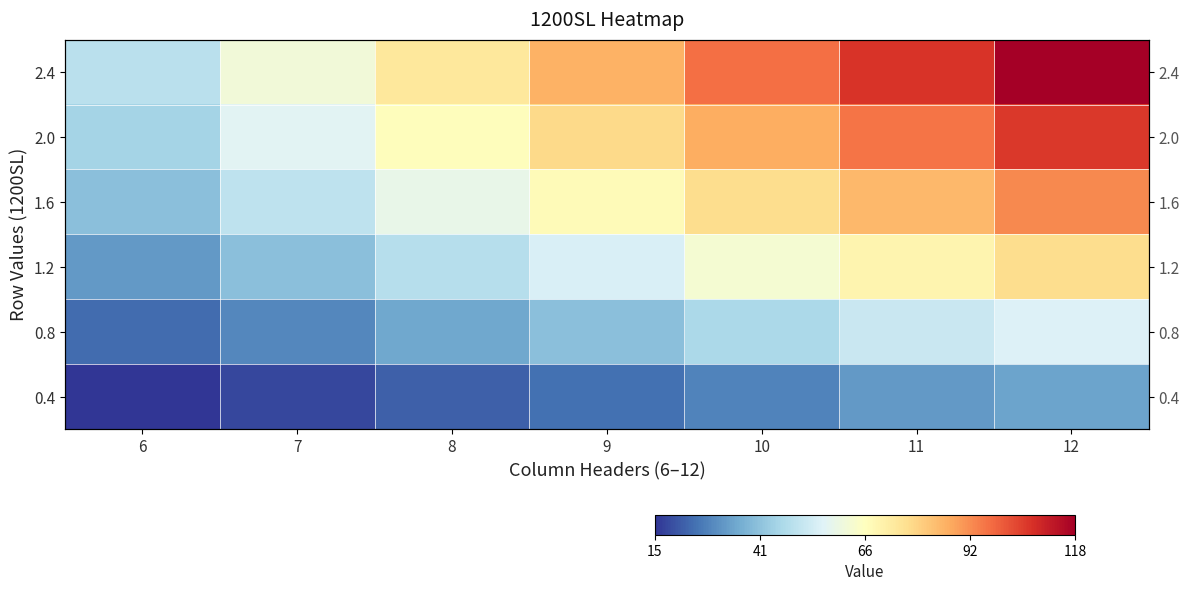

The 0.4 series shows 32 at 11. True or false?

True